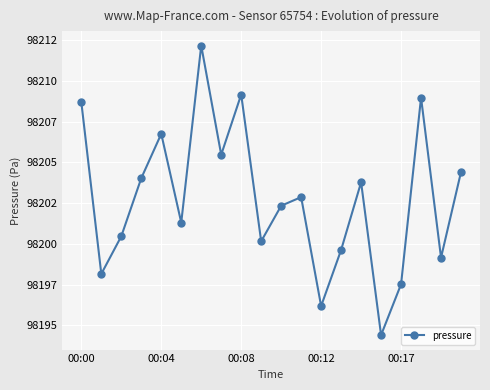

Does the chart have visible grid lines?

Yes